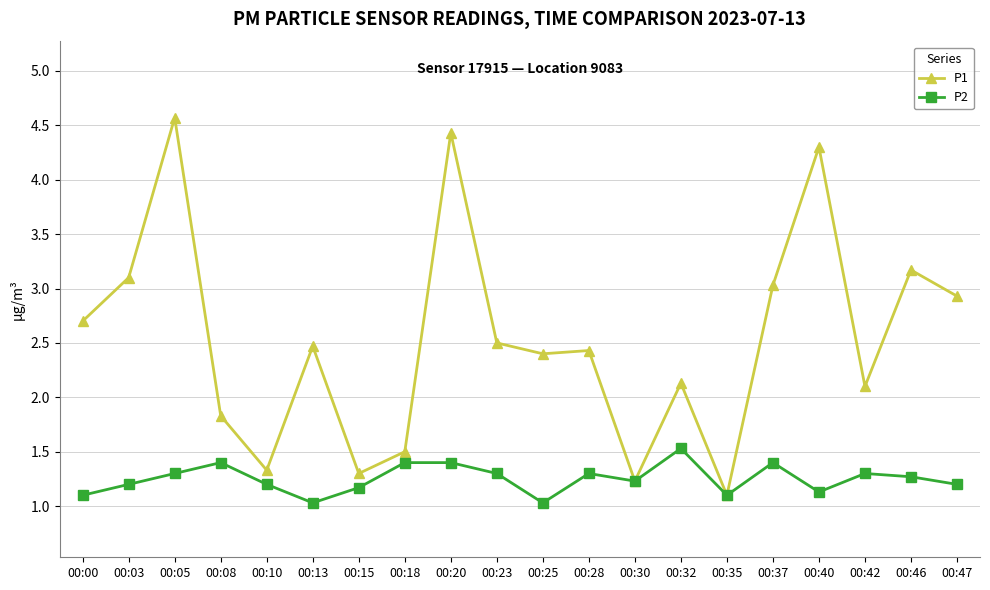

Between 00:08 and 00:40, which series saw the biggest shift?

P1